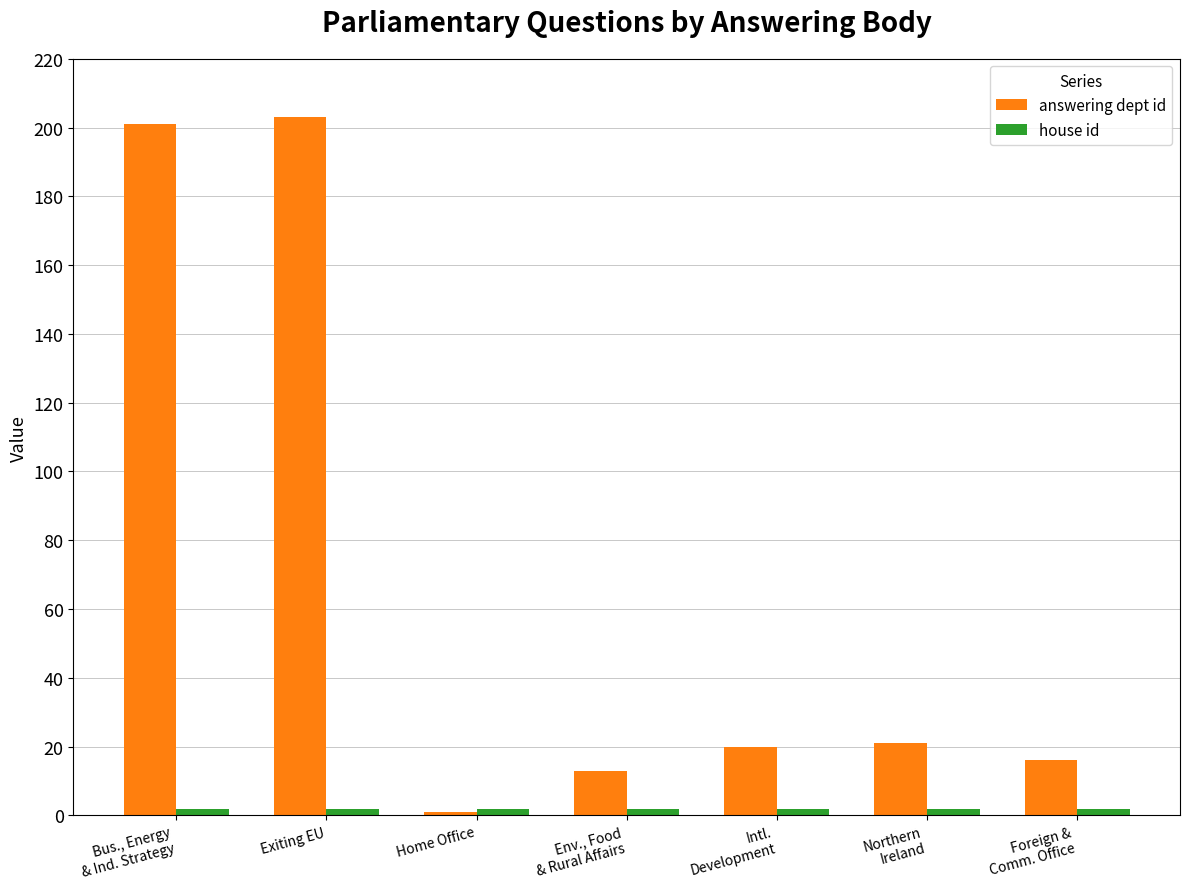

At which label does answering dept id reach its minimum?

Home Office